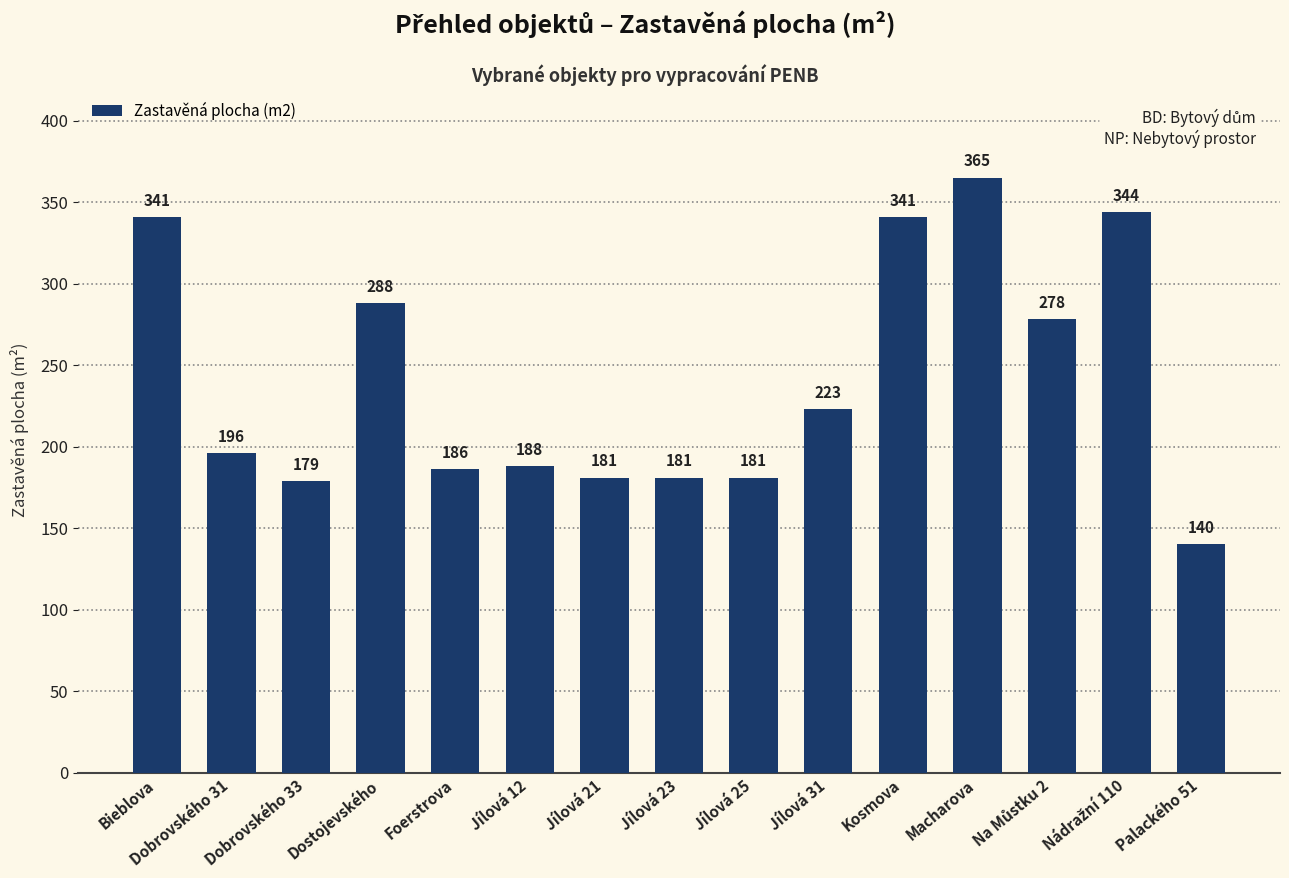

What is the change in value from Dobrovského 31 to Jílová 31?

+27